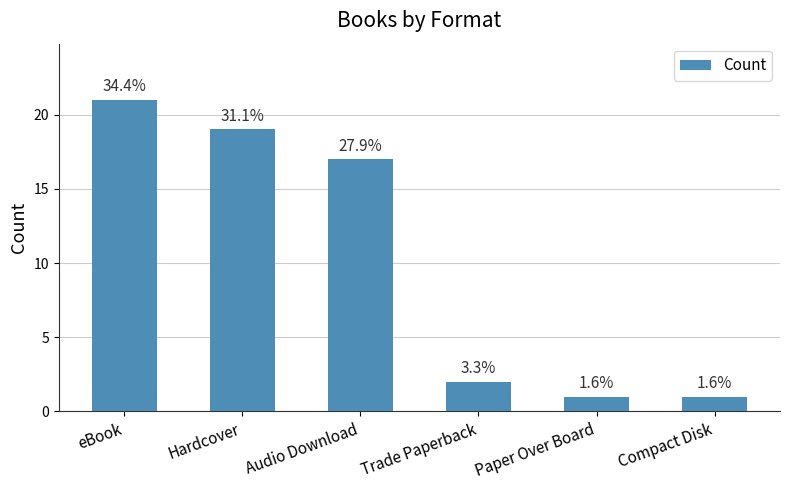

Is it true that the value at Paper Over Board is 0?

False